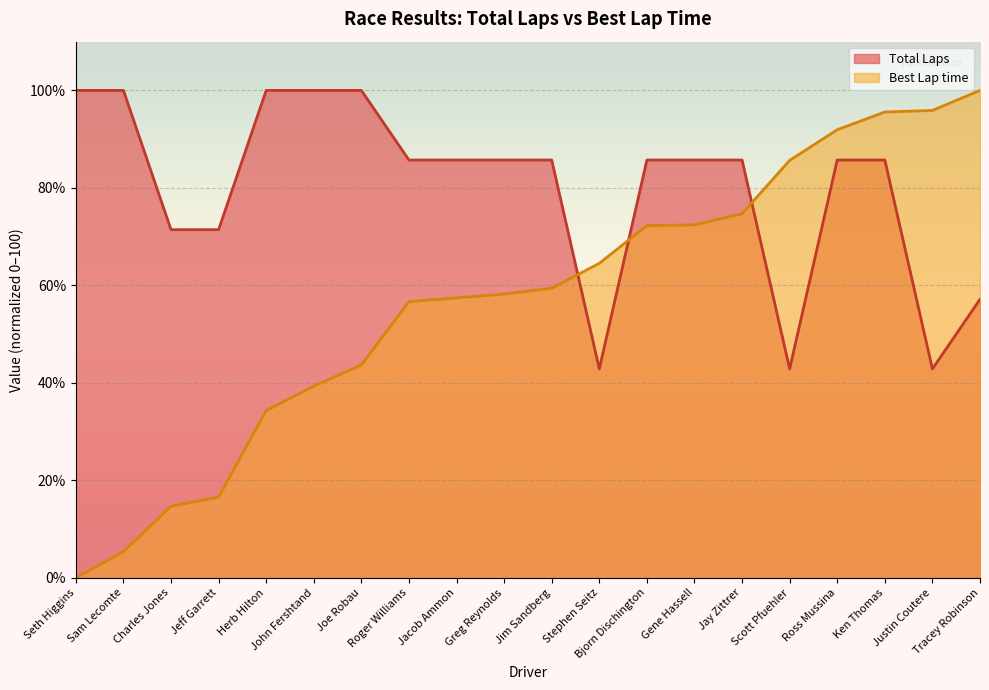

What position from the right is John Fershtand?

15